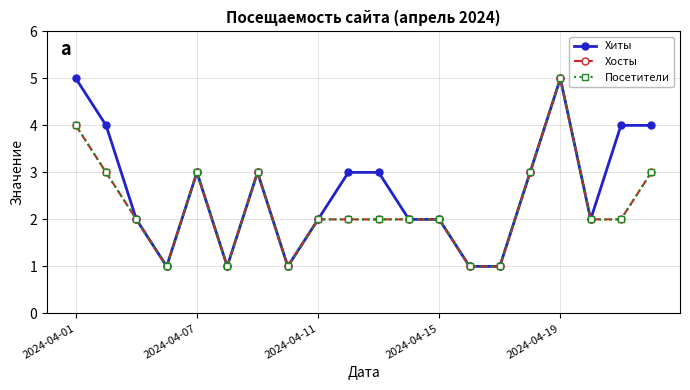

Which series has the largest total across all categories?

Хиты